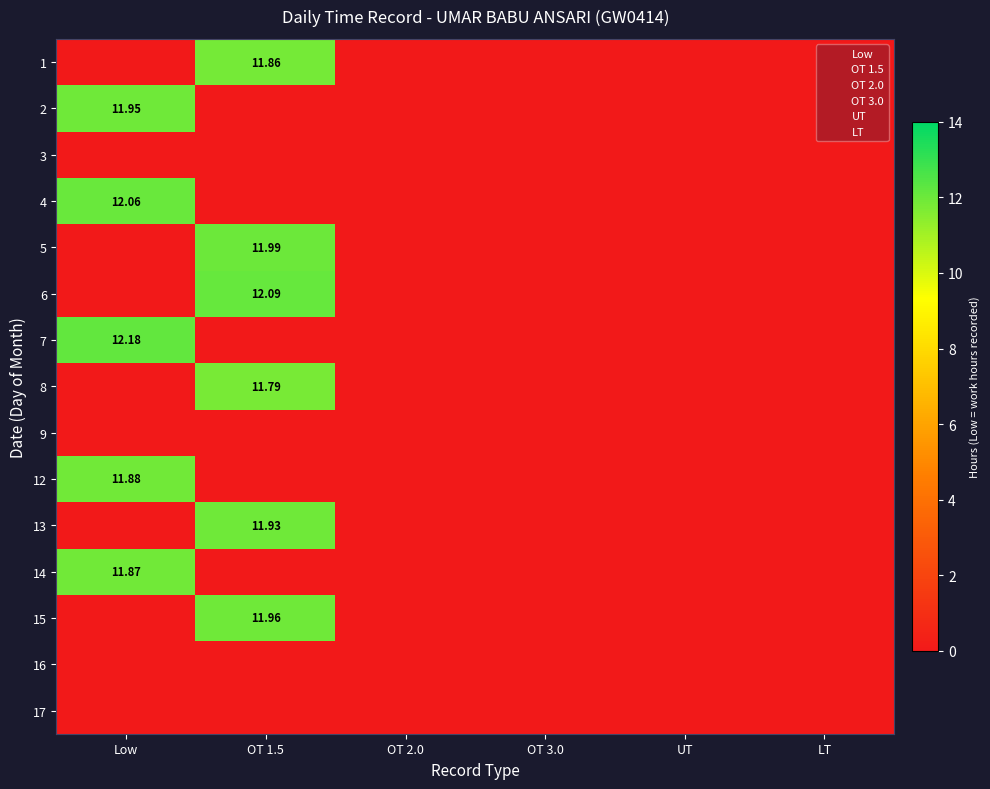

Is it true that 15 equals 5.3 at OT 3.0?

False